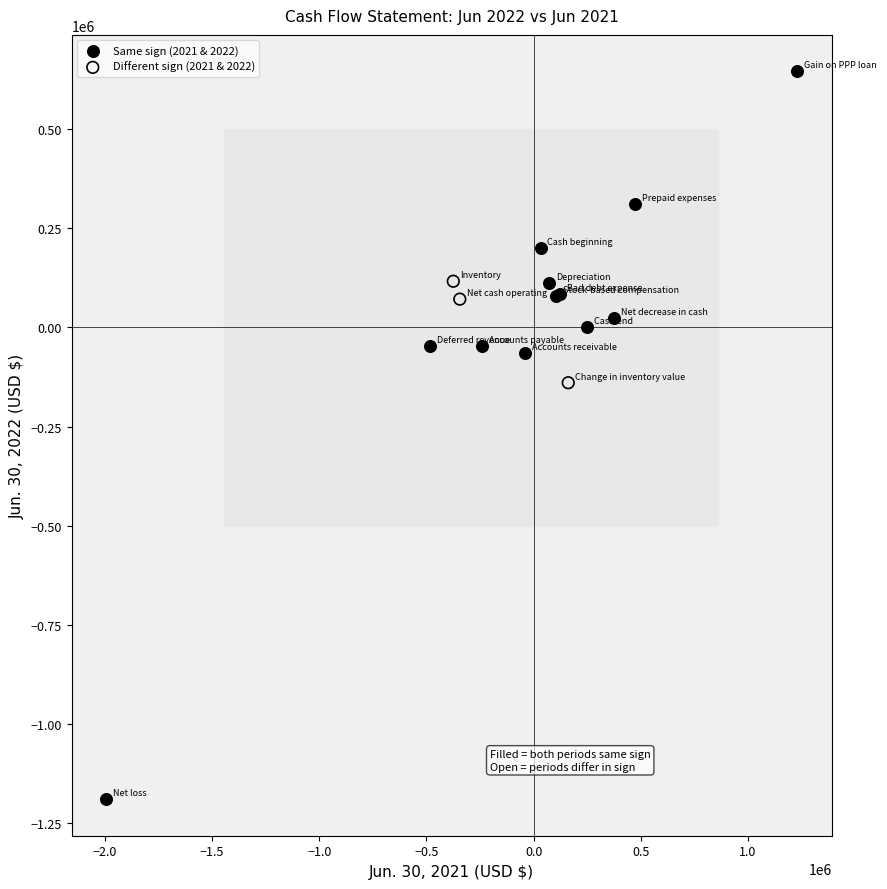

Which series reaches the minimum Y coordinate?

Same sign (2021 & 2022)